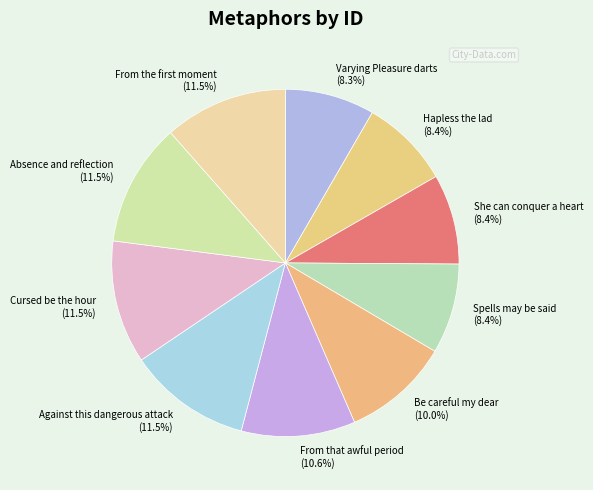

What is the total percentage of She can conquer a heart and Cursed be the hour?

19.9%